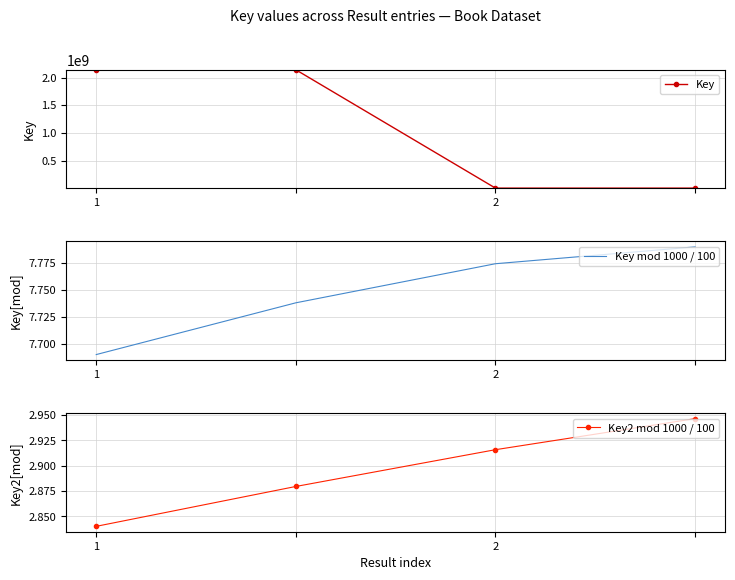

Reading right to left, list all the values displayed in this chart.

Key: 1565284.0	1565284.0	2139698769.0	2139698769.0
Key mod 1000 / 100: 7.8	7.8	7.7	7.7
Key2 mod 1000 / 100: 2.9	2.9	2.9	2.8